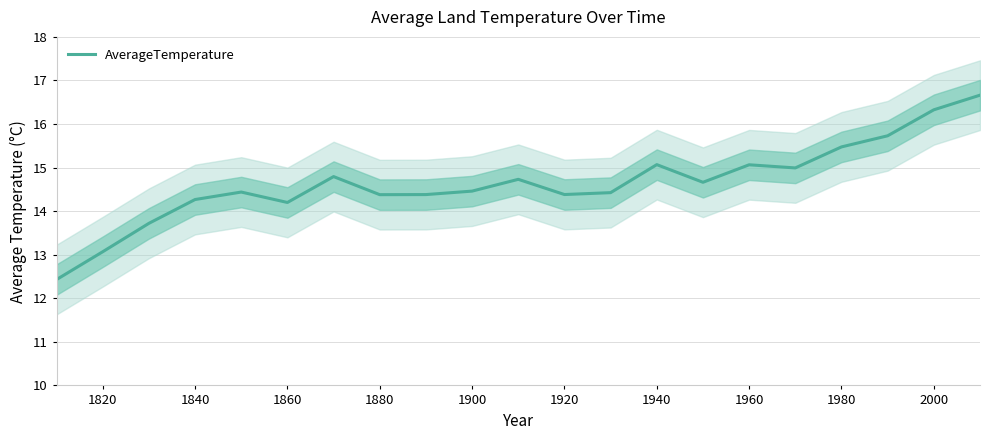

What is the maximum value for AverageTemperature?

16.7